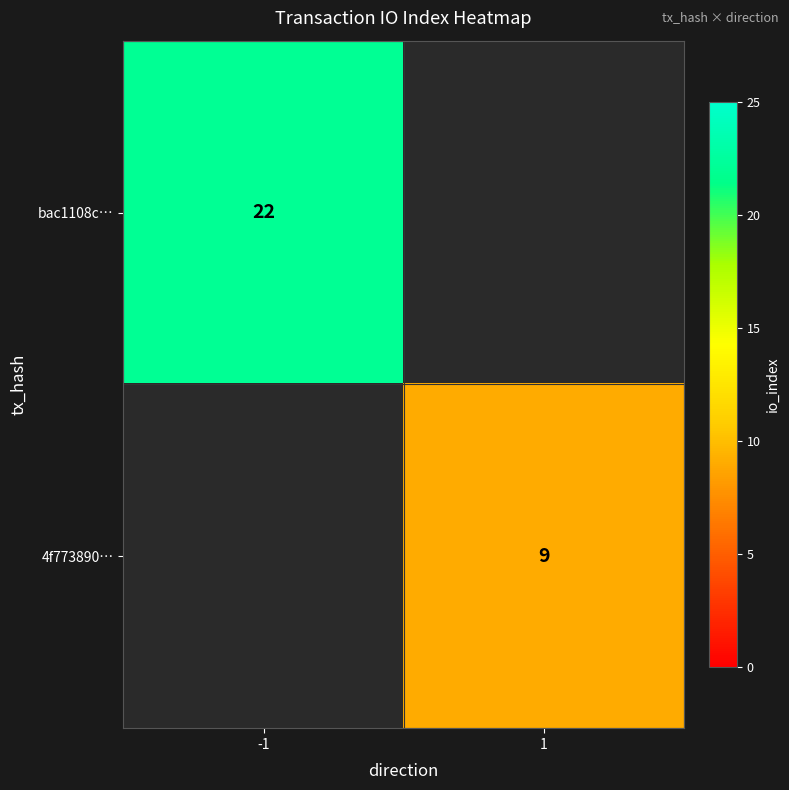

Which category has the highest value across all series?

-1